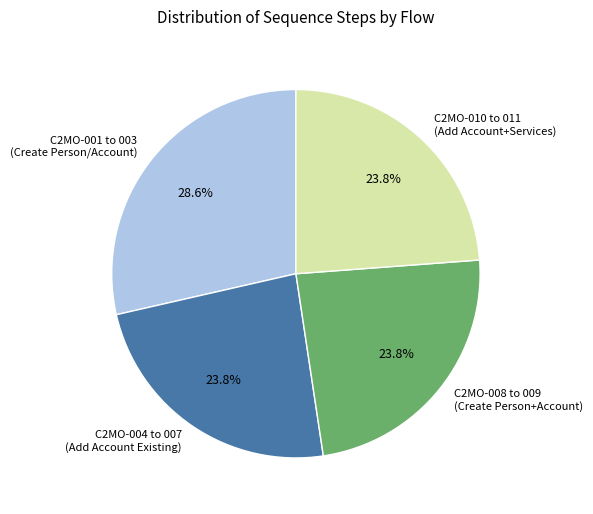

How many slices are in this pie chart?

4